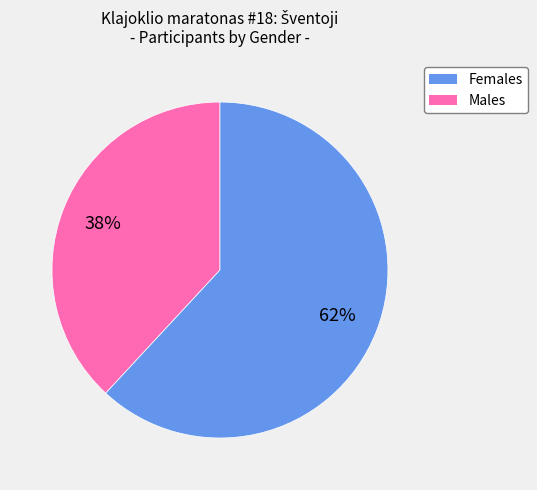

Does any single category account for the majority?

Yes